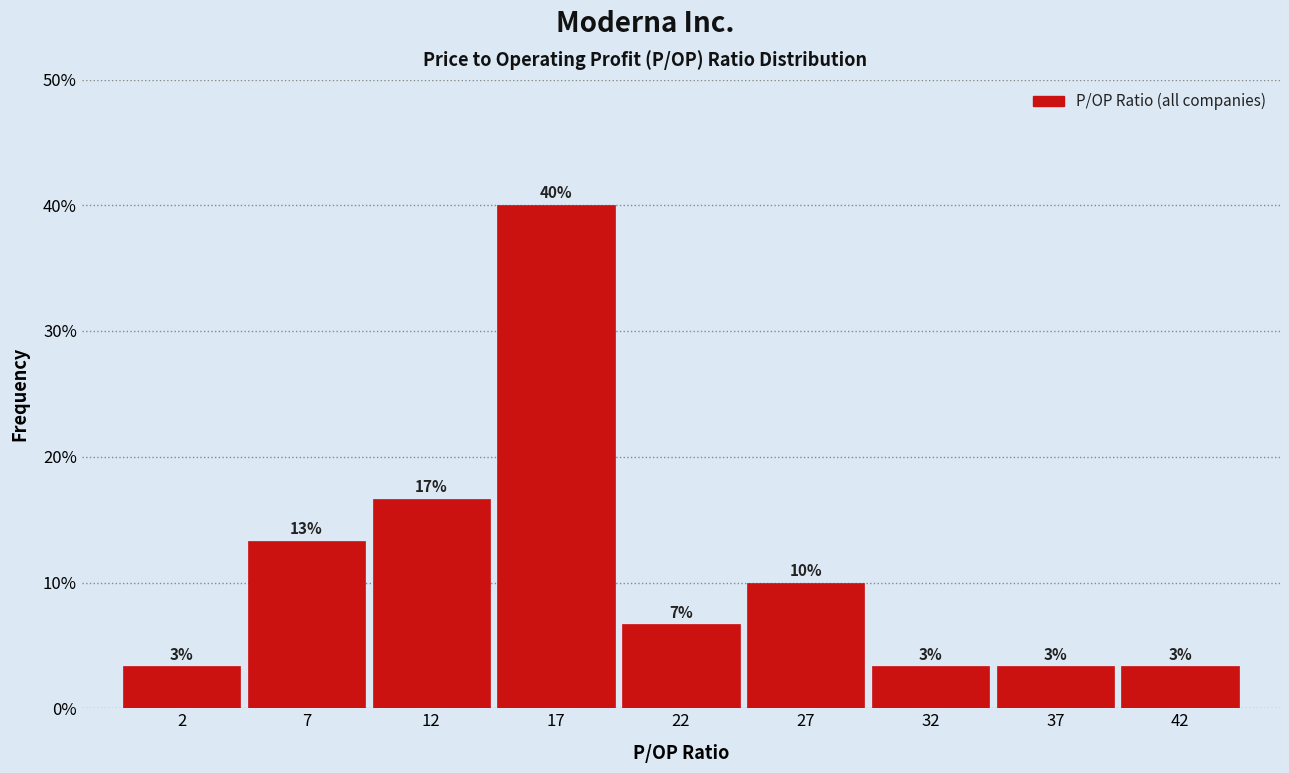

Are the bars horizontal?

No